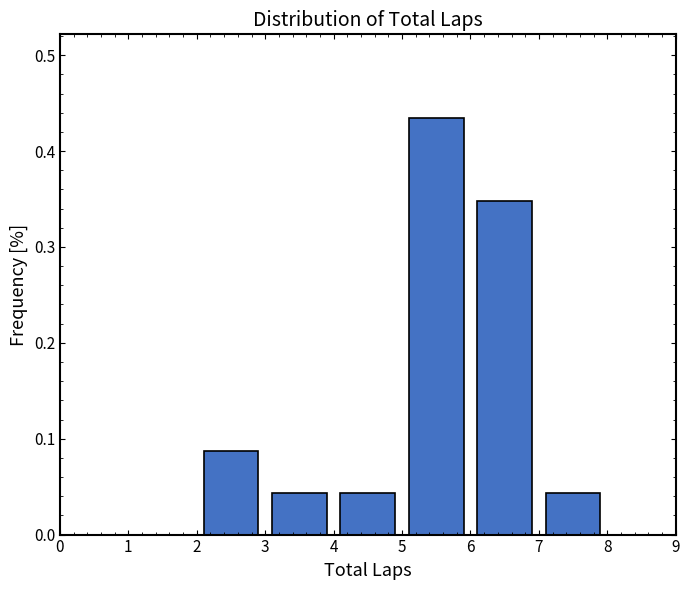

Which range on the x-axis has the tallest bar?

5 to 6